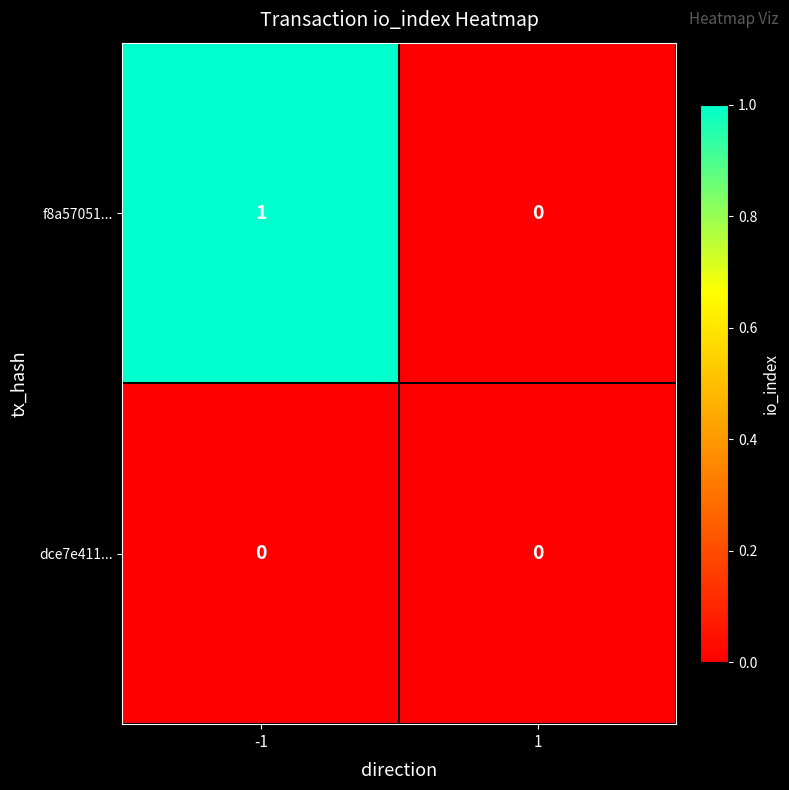

Reading left to right, transcribe all the data shown in this chart.

f8a57051...: -1=1	1=0
dce7e411...: -1=0	1=0